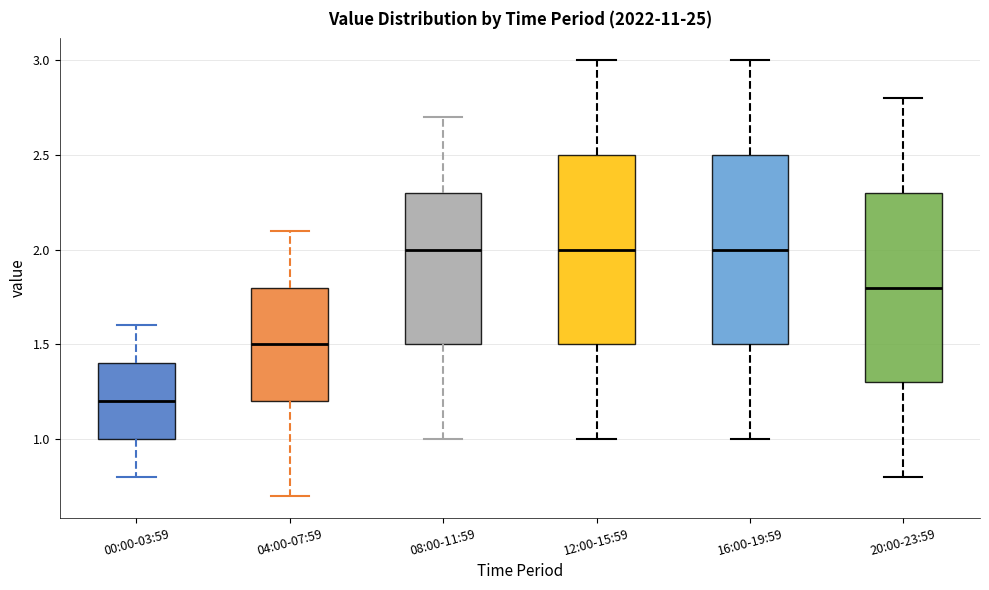

Where is the lower edge of the box for 04:00-07:59 on the y-axis? The values are not printed on the chart, so give them approximately, as read against the axis.

1.2